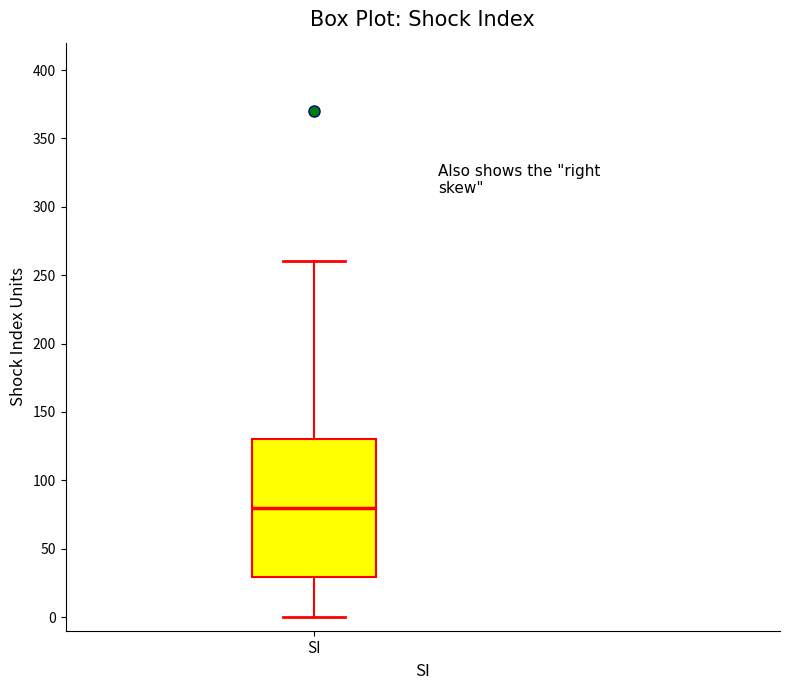

Where is the lower edge of the box for SI on the y-axis? The values are not printed on the chart, so give them approximately, as read against the axis.

30